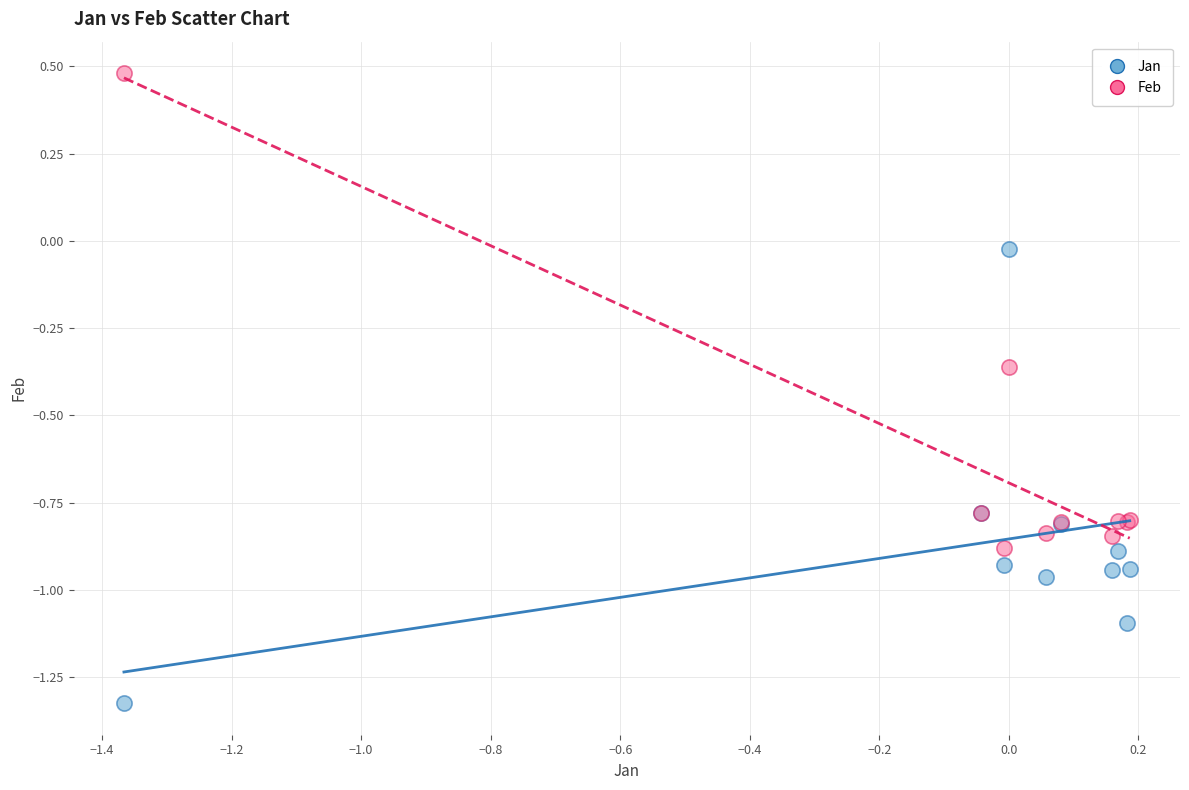

Which series contains the lowest Y value?

Jan